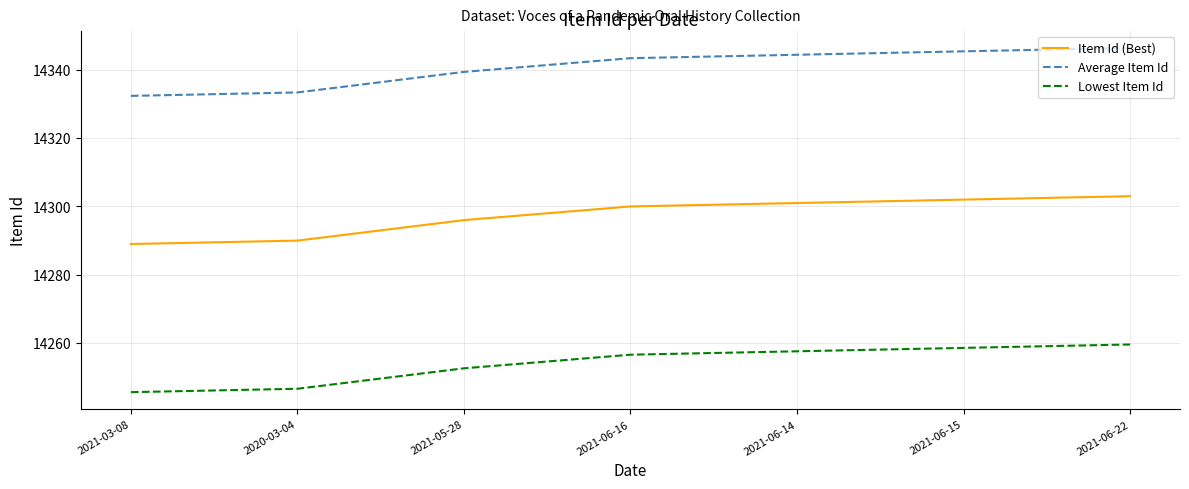

Rank the series by their average value, from highest to lowest.

Average Item Id, Item Id (Best), Lowest Item Id